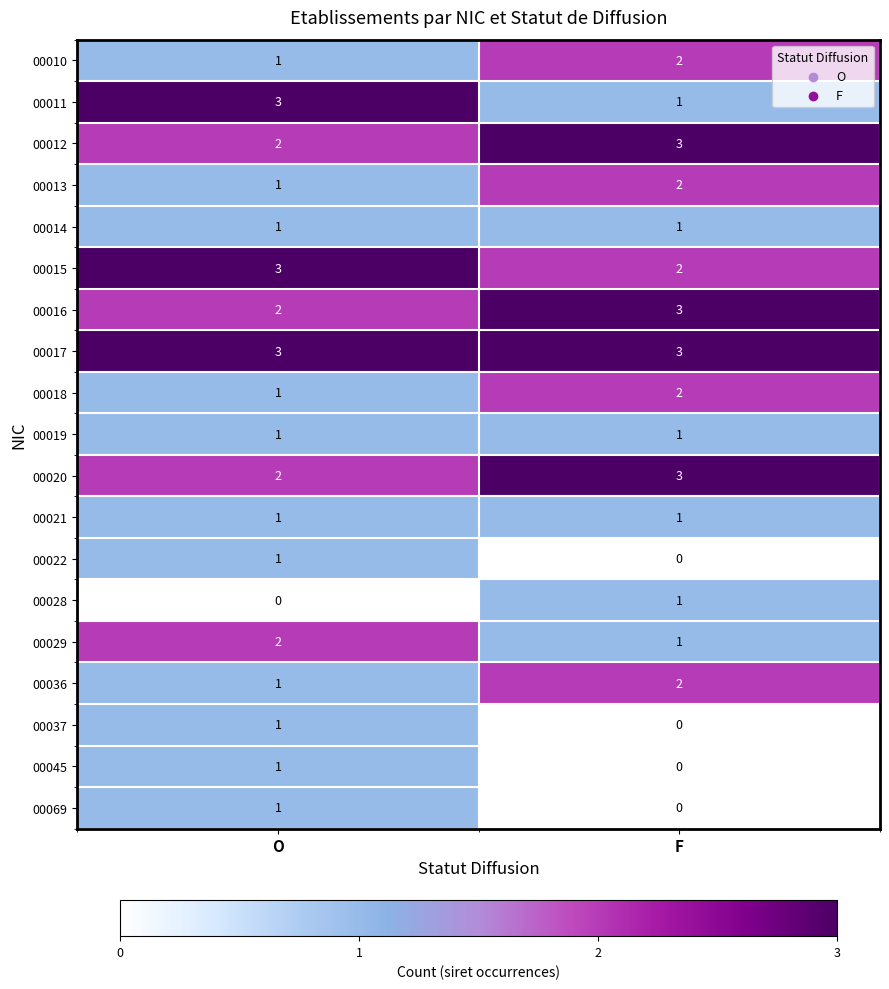

What is the total value across all series at O?

28